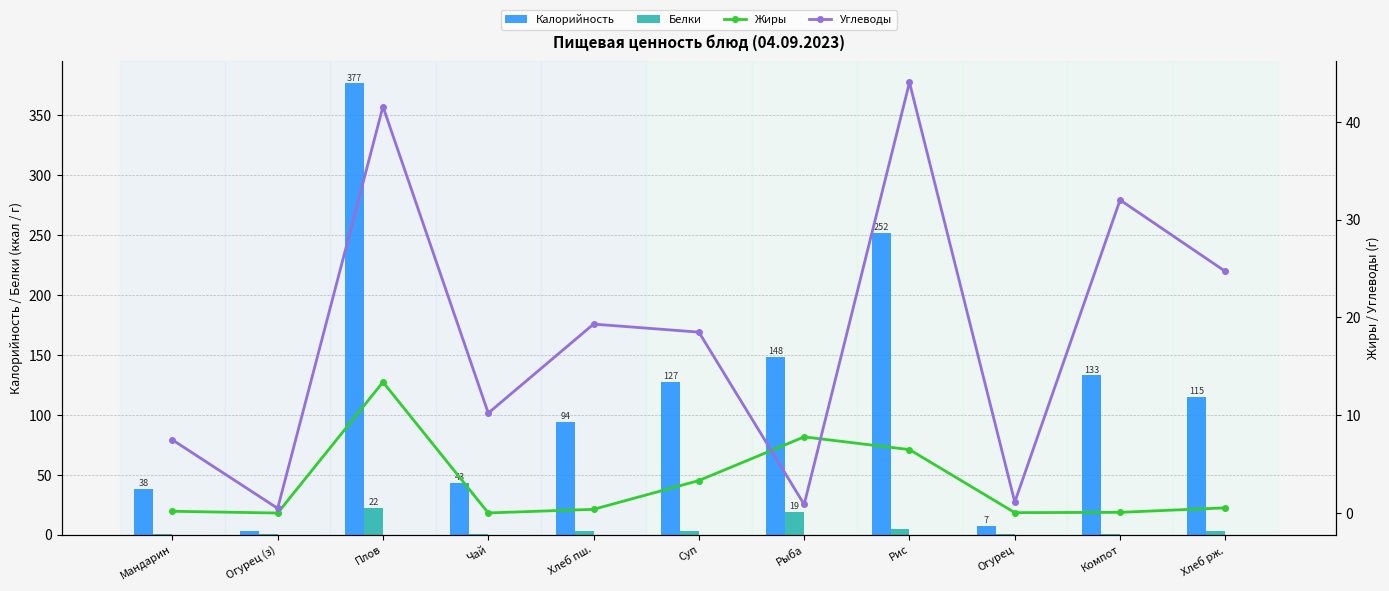

Which series changed the most between Огурец (з) and Компот?

Калорийность